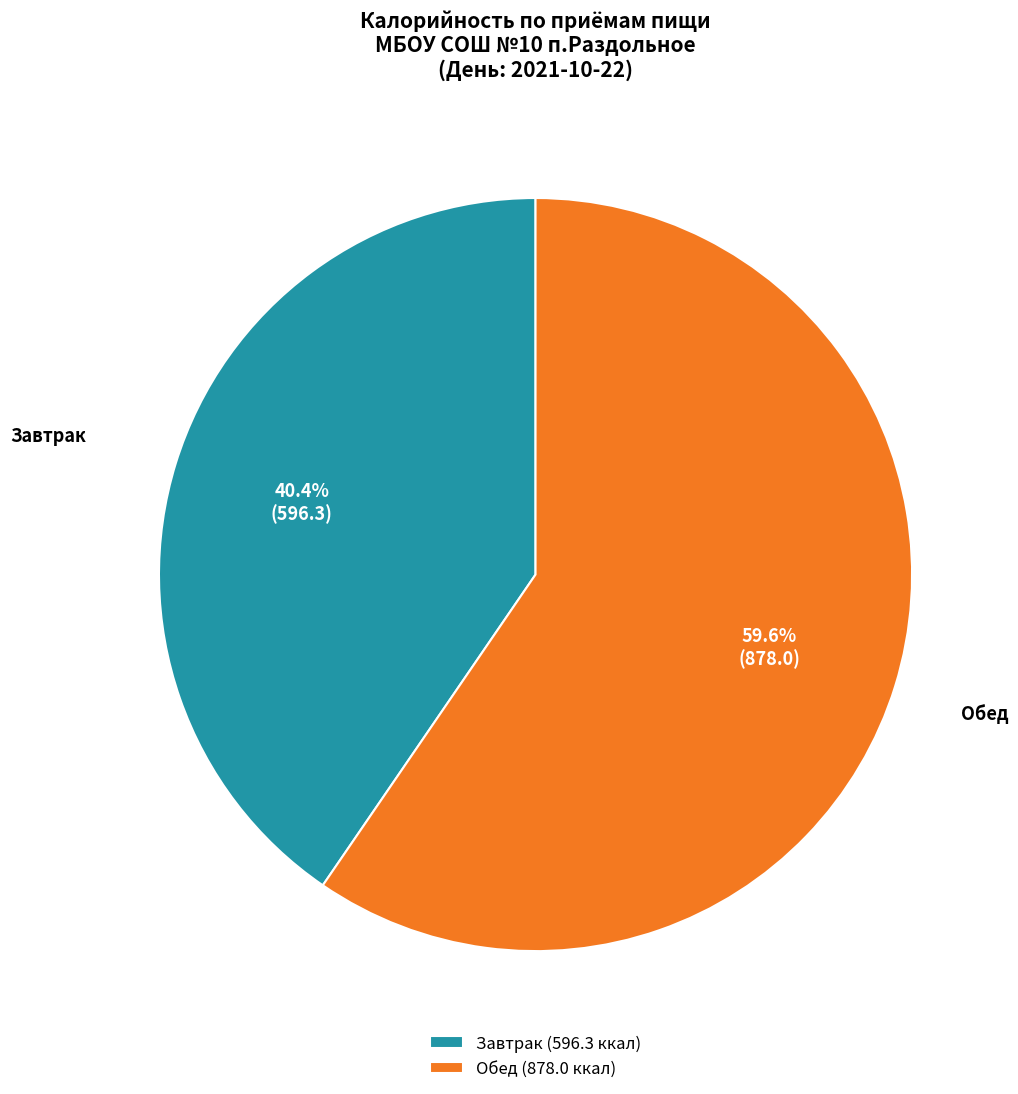

How many segments does this pie chart have?

2